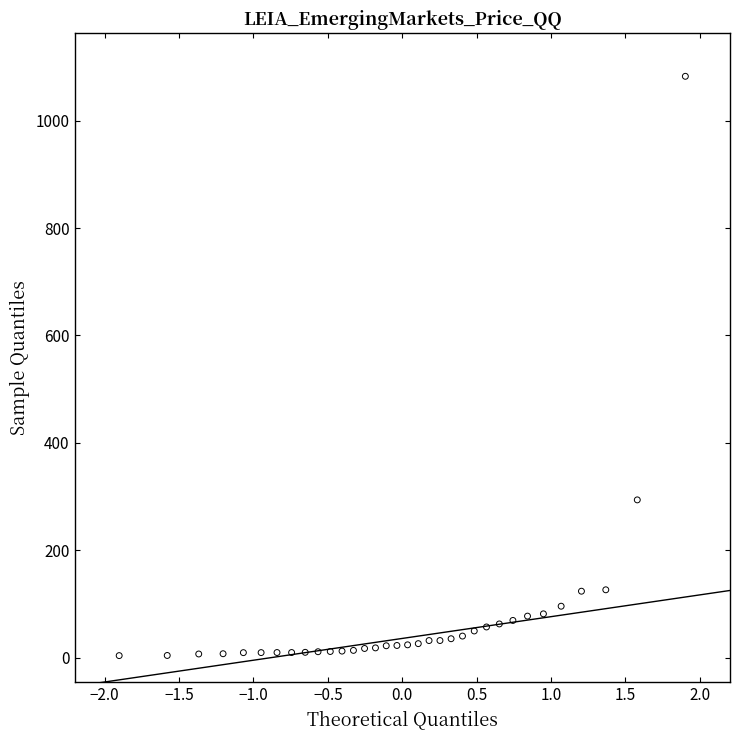

What is the range of X values (max minus min)?

3.8